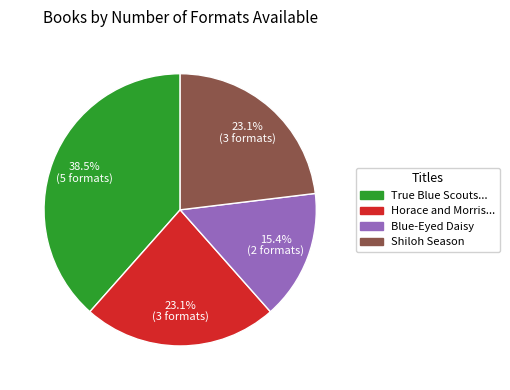

Is True Blue Scouts... the majority of the pie?

No